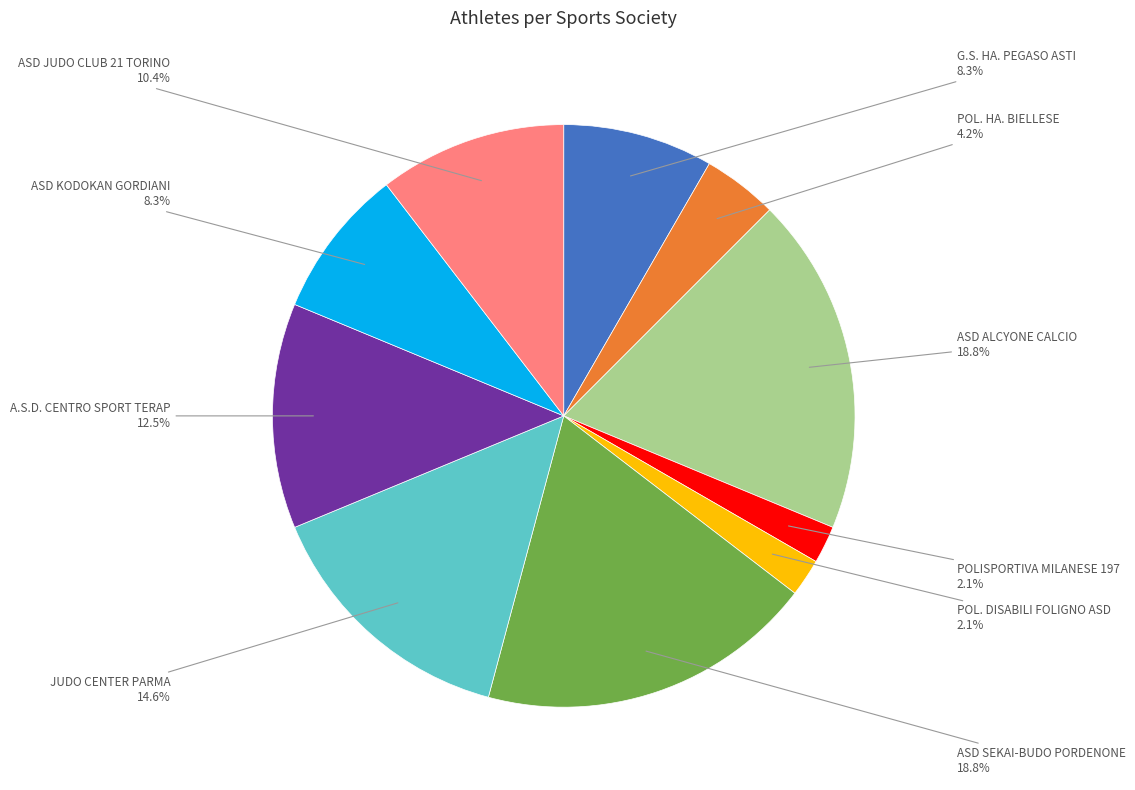

How many segments does this pie chart have?

10